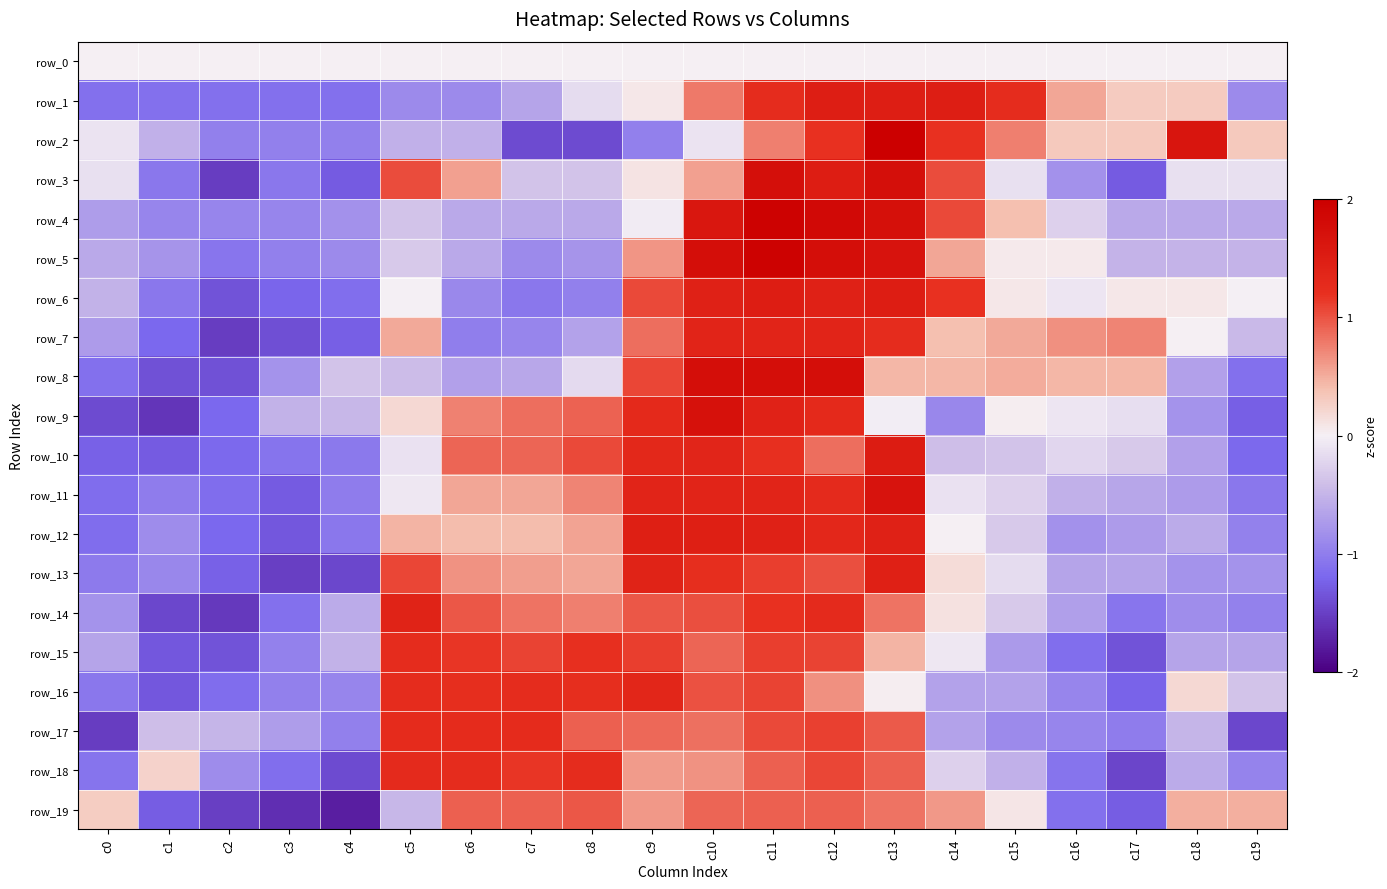

At which category does the chart reach its peak across all series?

c13